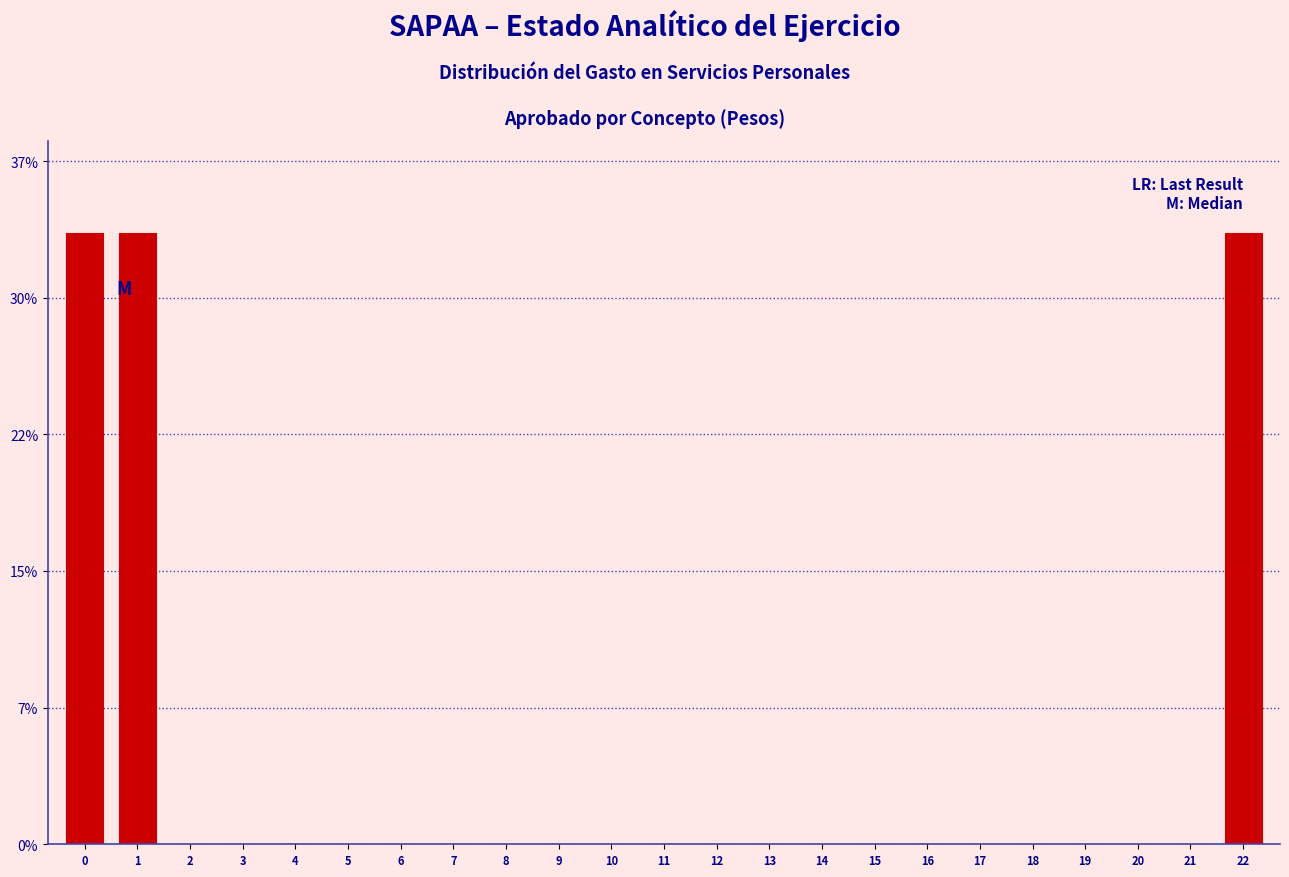

Are the bars horizontal?

No